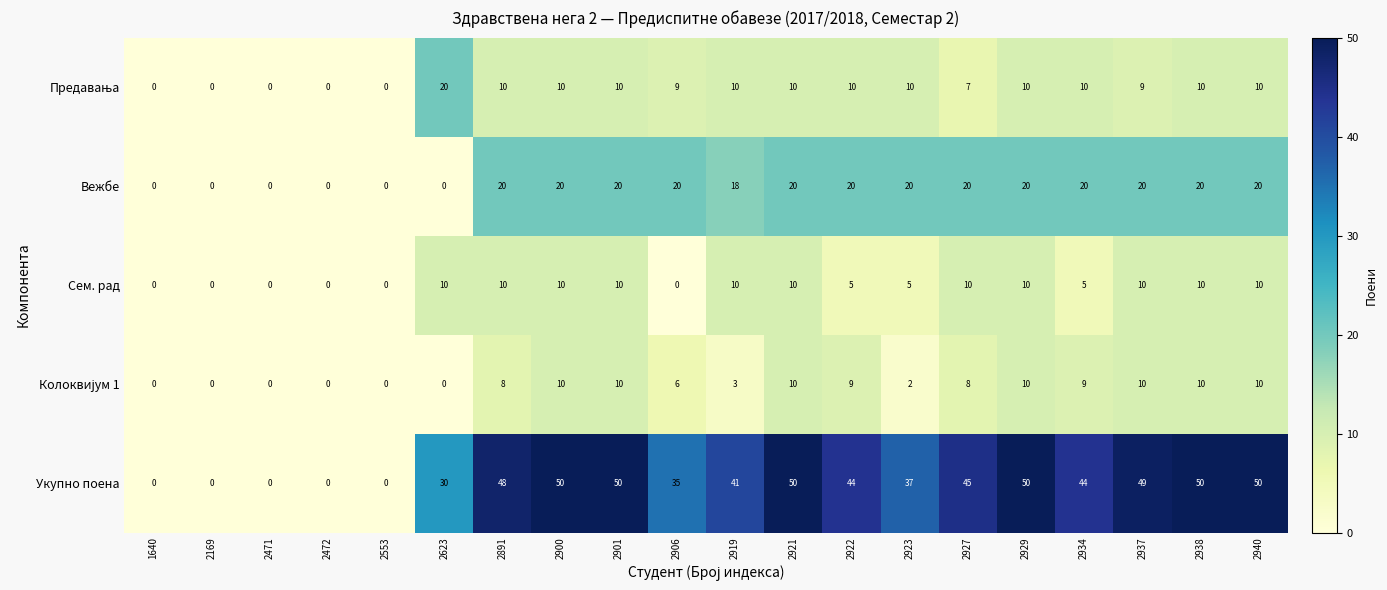

The Вежбе series shows 0 at 2472. True or false?

True